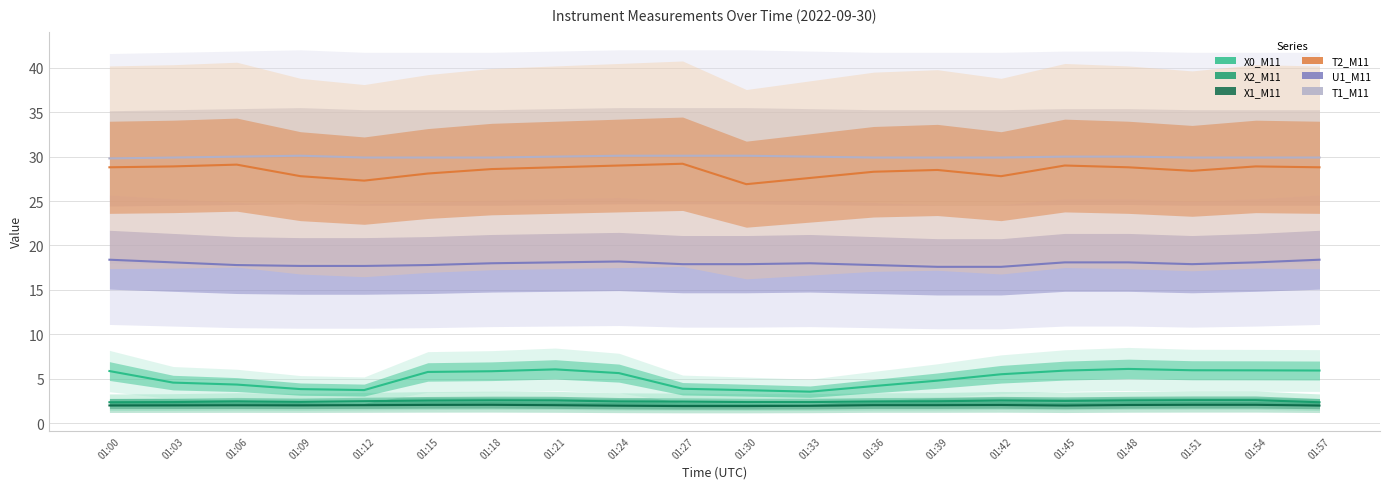

Is the value of T1_M11 at 01:42 greater than the value of U1_M11 at 01:09?

Yes